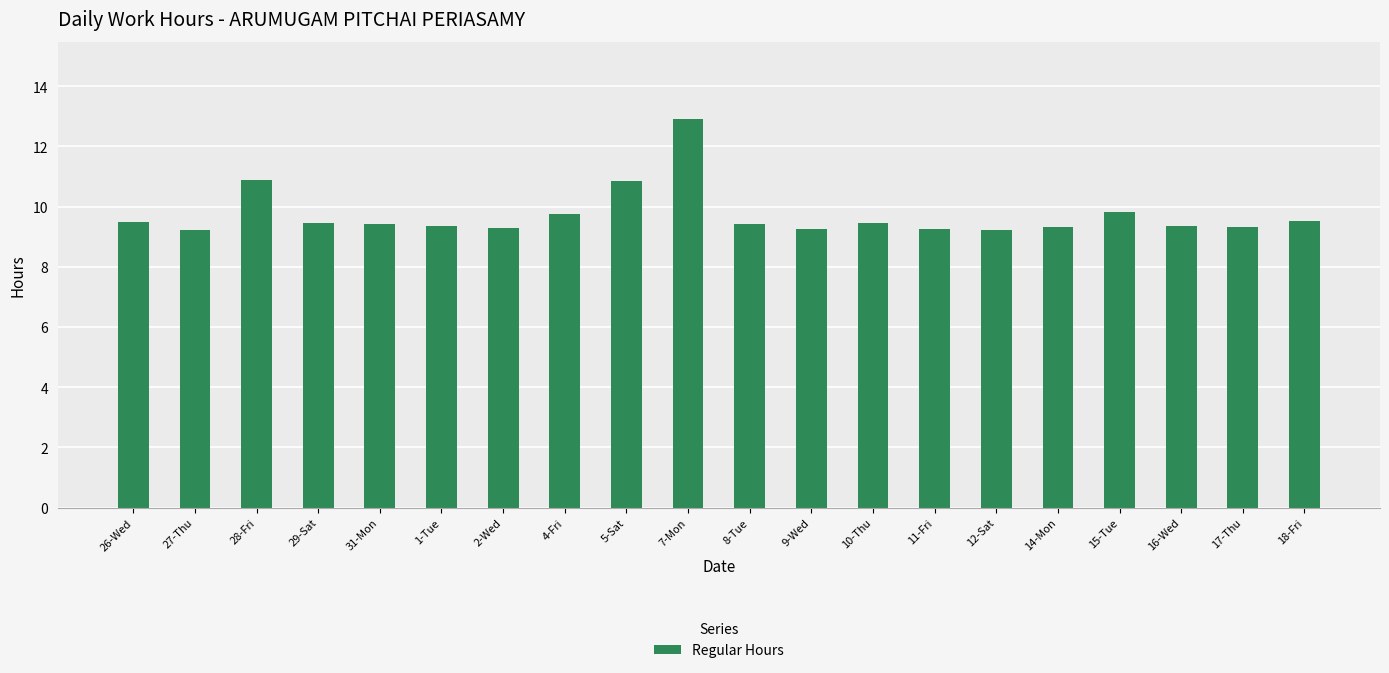

What is the label of the 14th bar from the right?

2-Wed